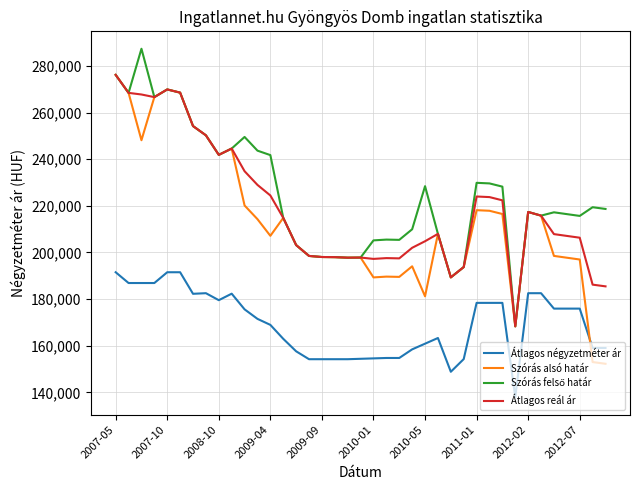

True or false: Átlagos négyzetméter ár and Átlagos reál ár intersect in this chart.

False